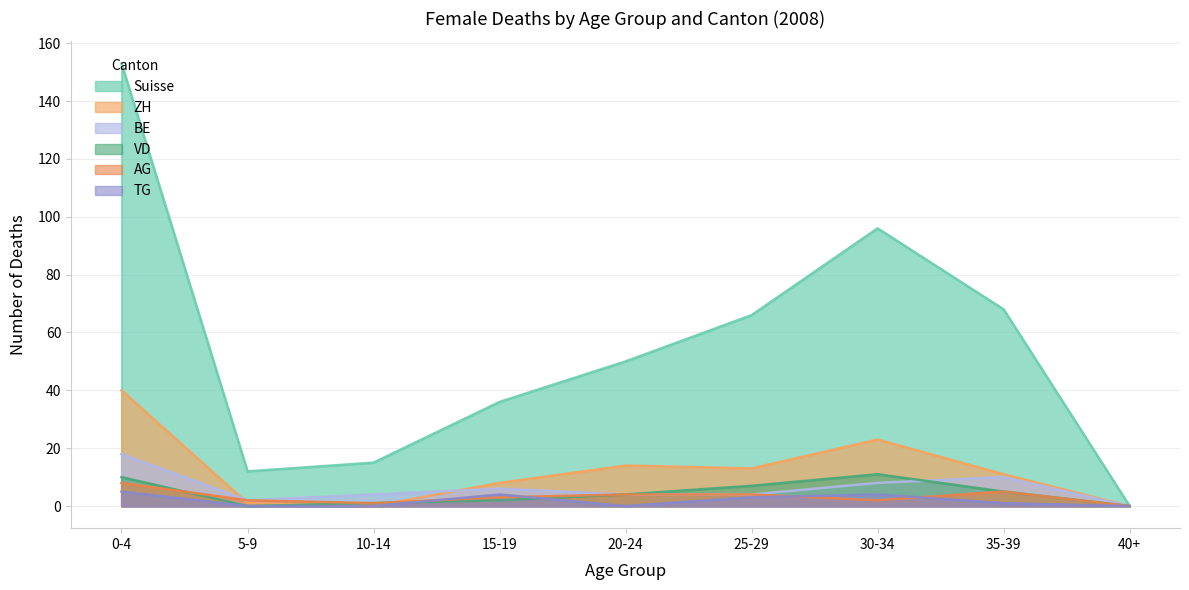

How many interior local peaks does the Suisse series have?

1